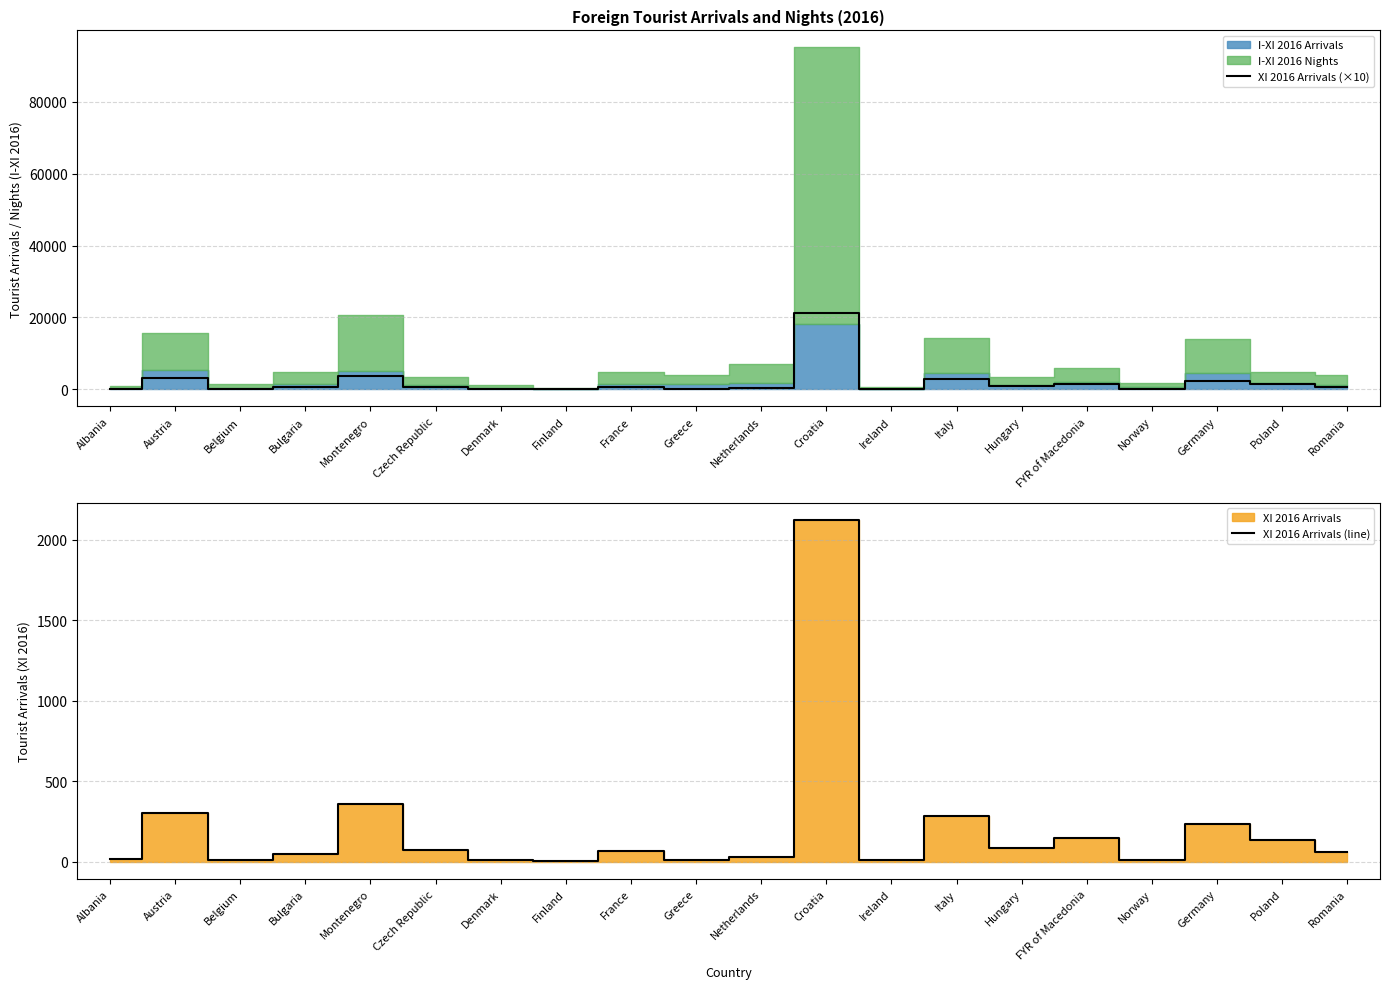

Between Hungary and Montenegro, which is larger?

Montenegro